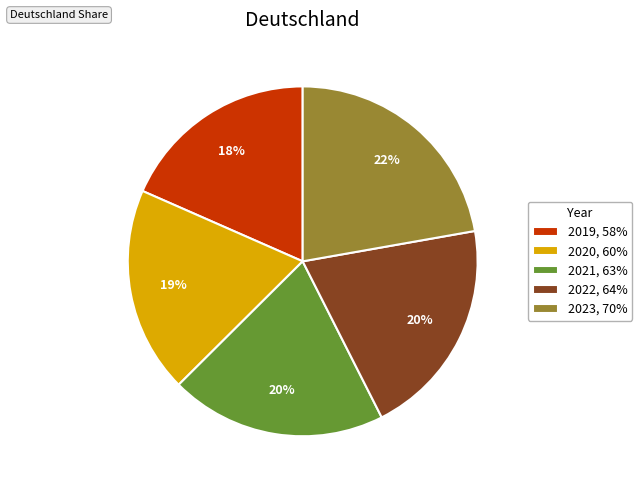

Which category has the smallest portion of the pie?

2019